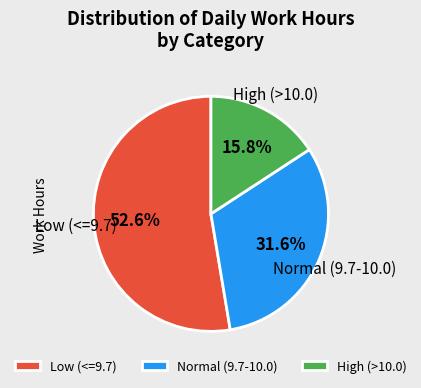

Rank the categories by value from highest to lowest.

Low (<=9.7), Normal (9.7-10.0), High (>10.0)